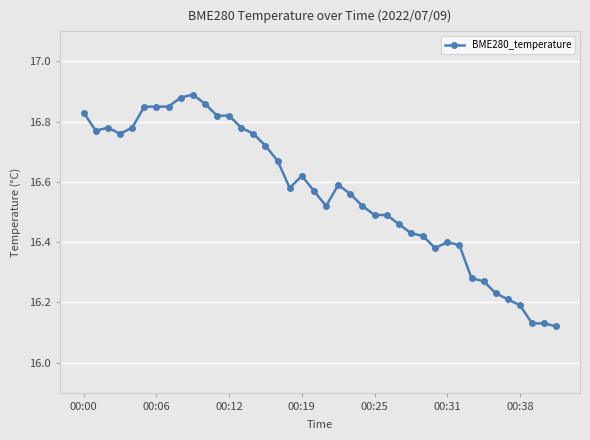

True or false: the data has more than 1 interior local peaks.

True